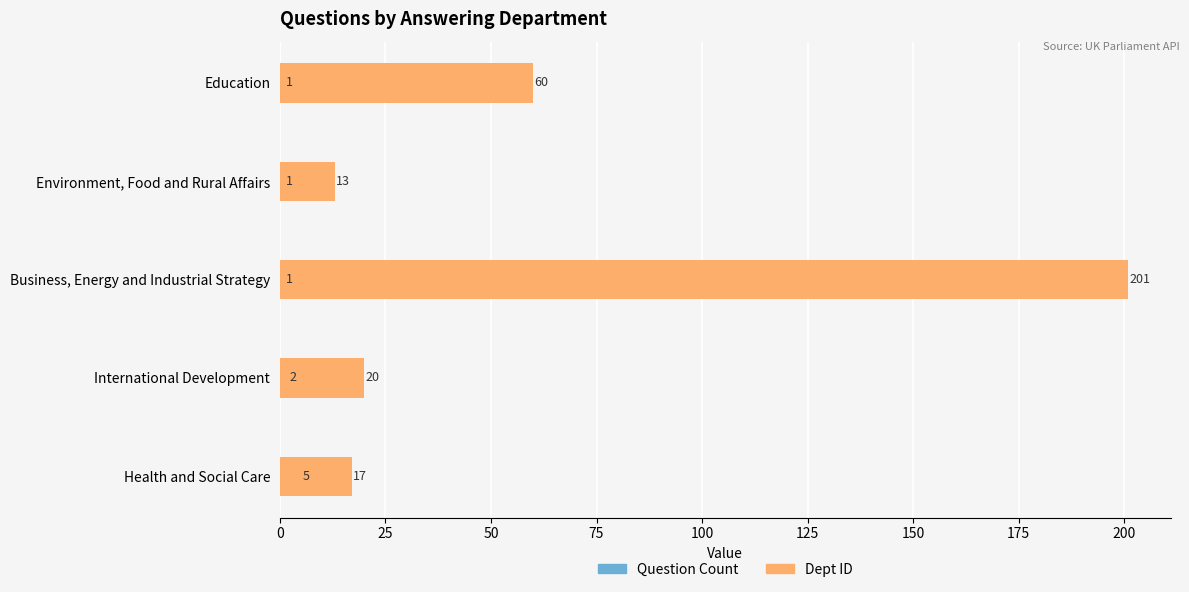

Does the chart contain stacked bars?

No